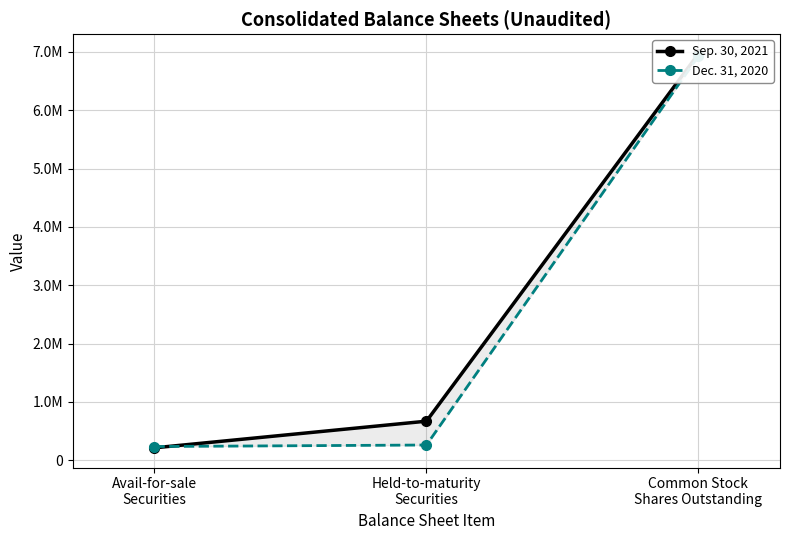

Which series has the largest range (max minus min)?

Sep. 30, 2021